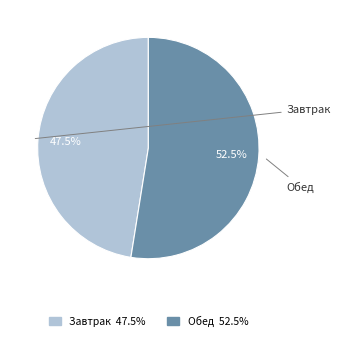

What is the ratio of the value at Завтрак to the value at Обед?

0.9